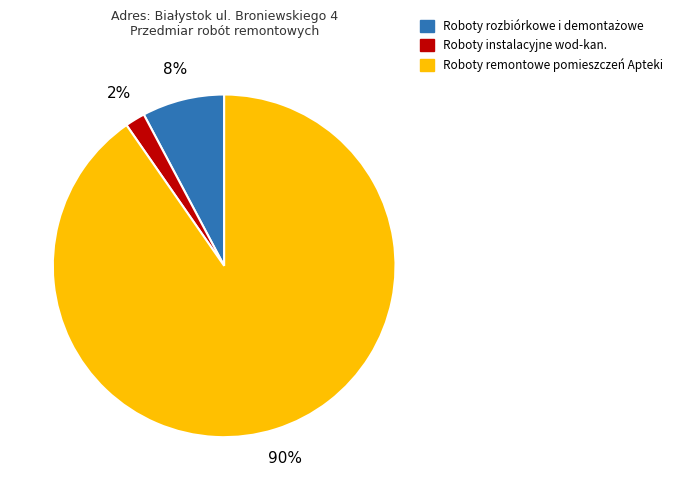

To the nearest percent, what is the difference between the largest and smallest slice percentages?

88%